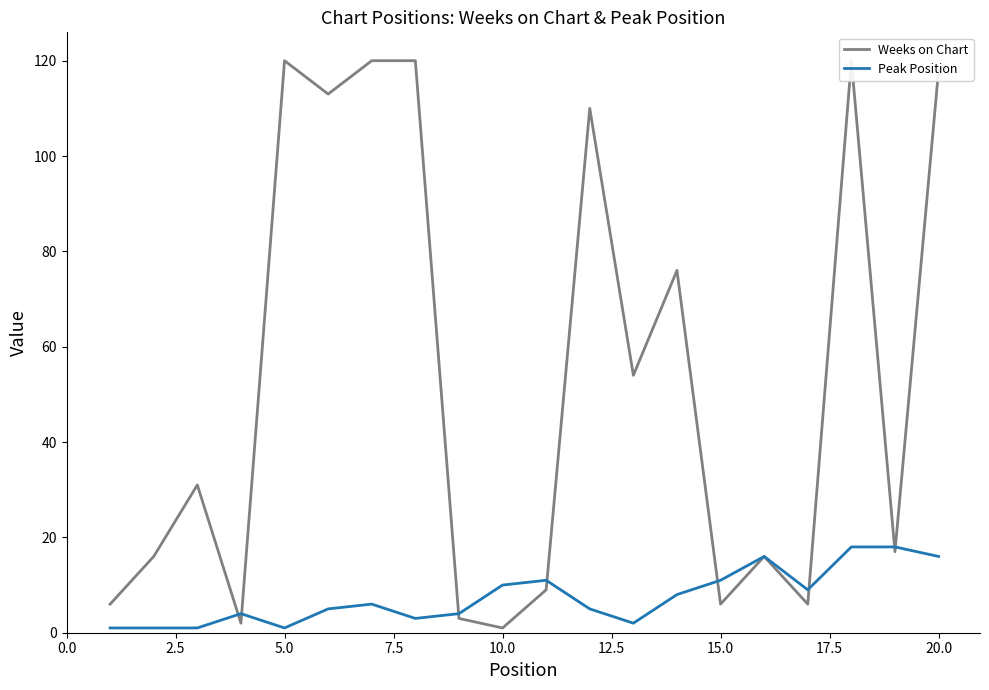

List the series in order of their peak value, highest first.

Weeks on Chart, Peak Position